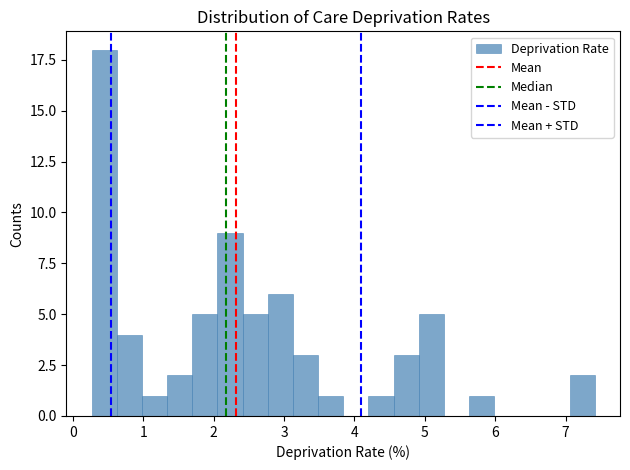

Read against the x-axis, roughly where is the centre of the tallest bar?

0.4